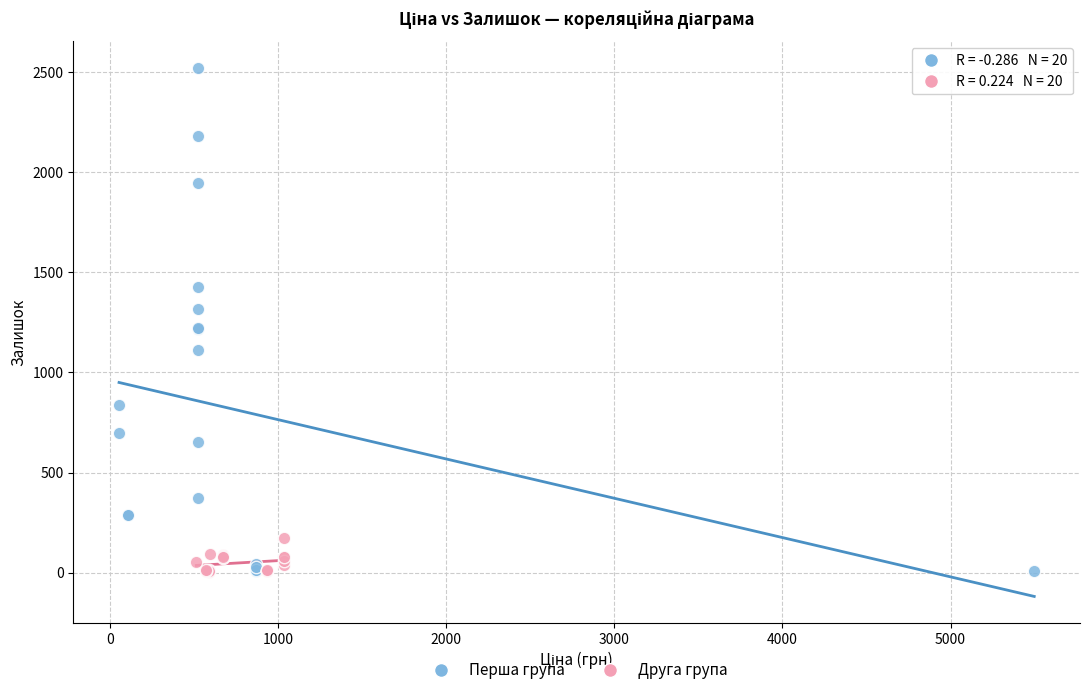

Which series has the largest Y range (max minus min)?

Перша група